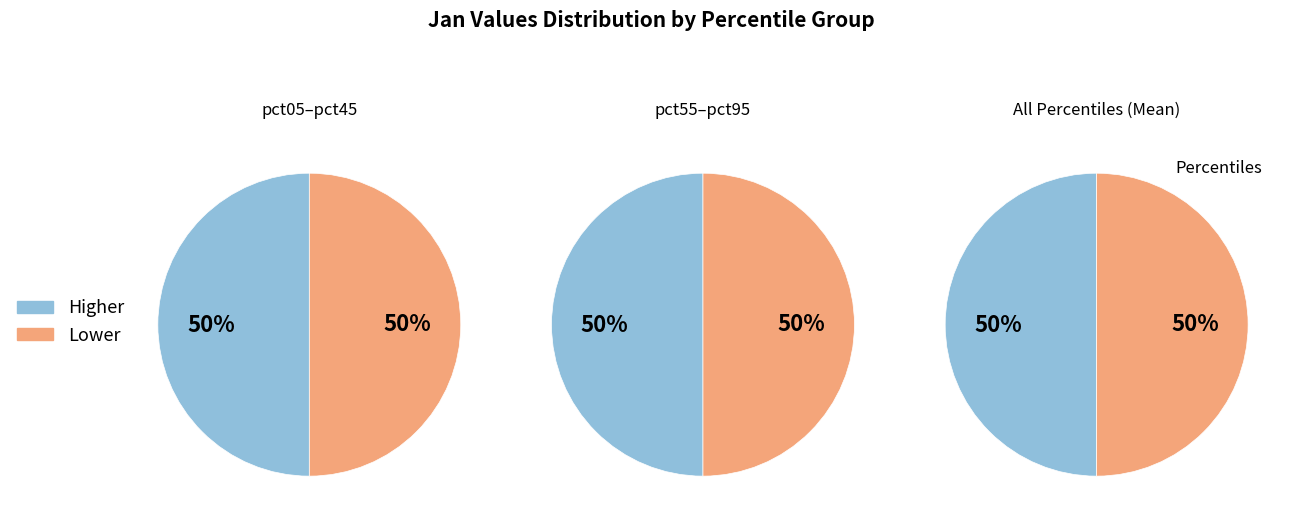

Is there a majority slice in this chart?

No